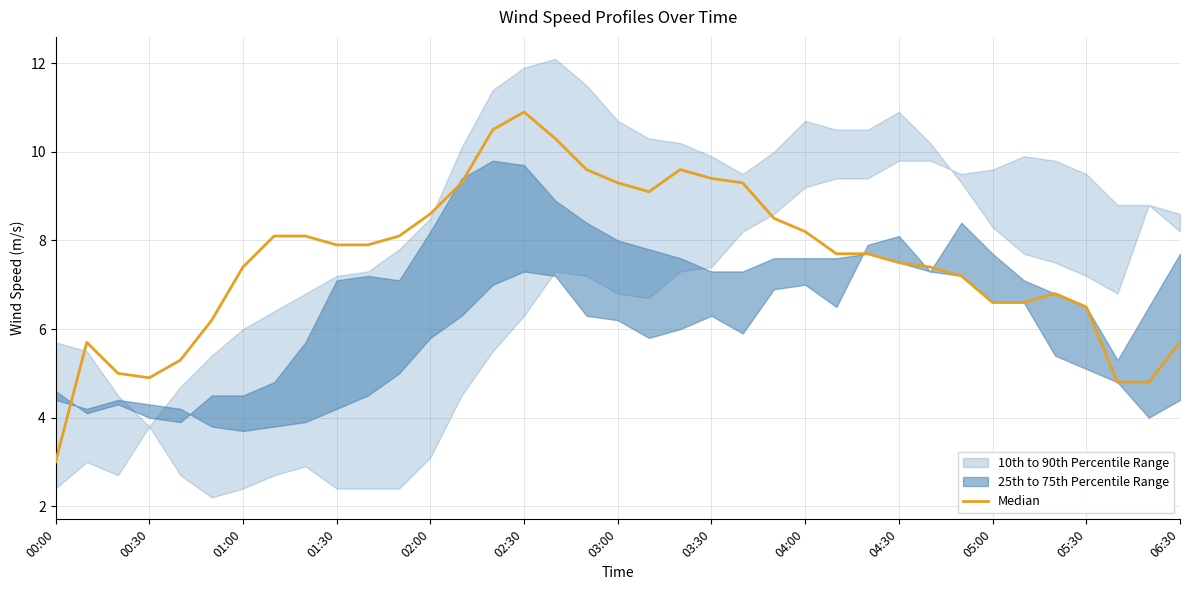

What is the average value?

7.6